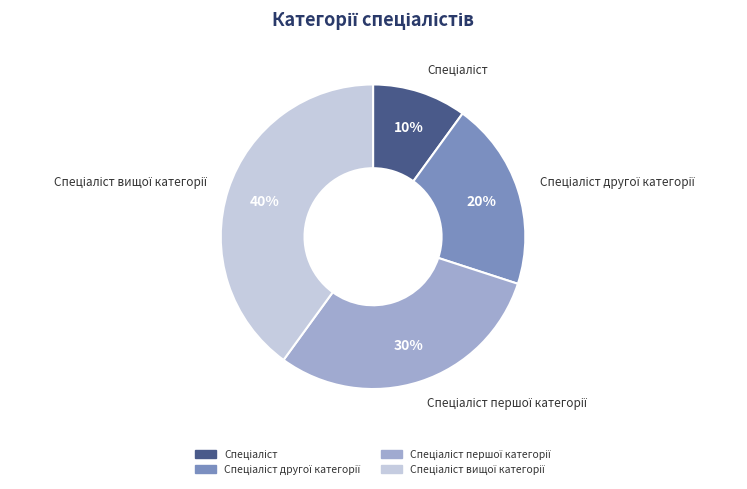

Is there a majority slice in this chart?

No